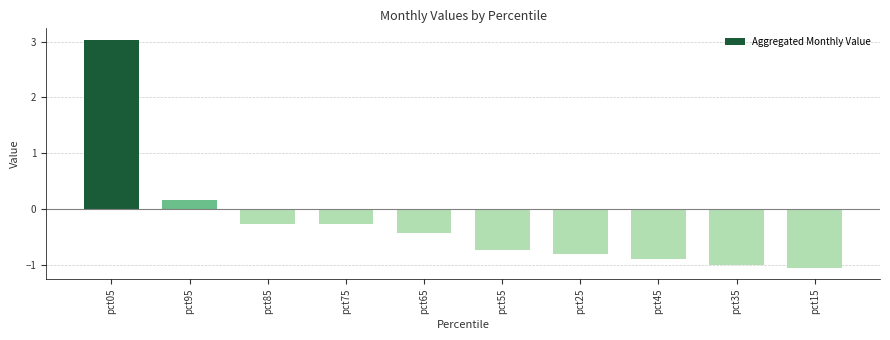

True or false: the data shows -0.8 at pct25.

True